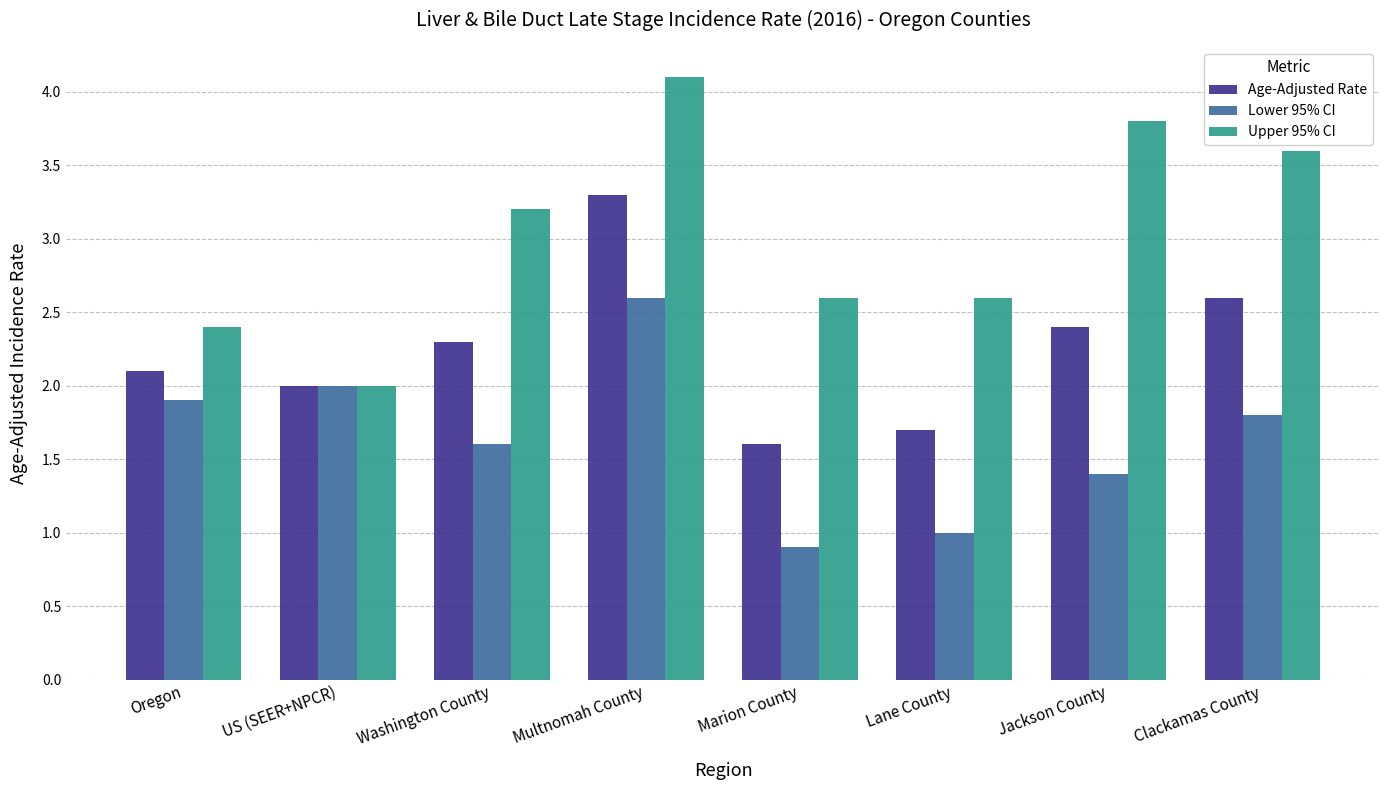

At which category does the chart reach its minimum across all series?

Marion County